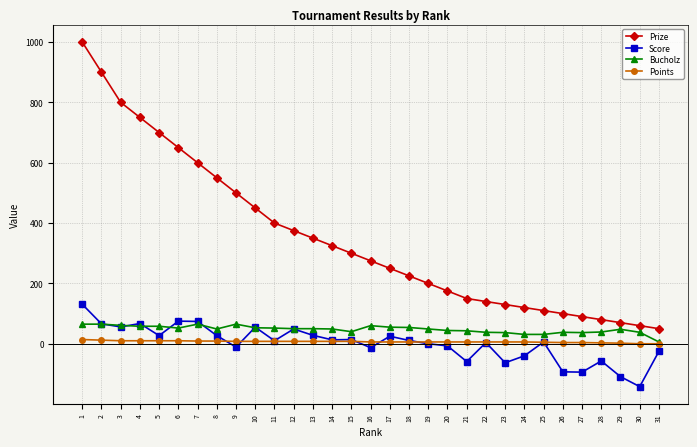

What is the difference between the maximum and minimum values in the Score series?

273